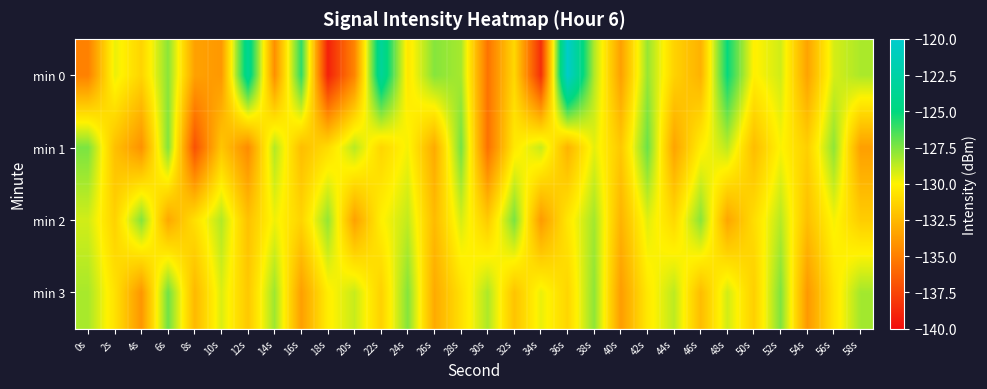

How many data points does each series have?

30